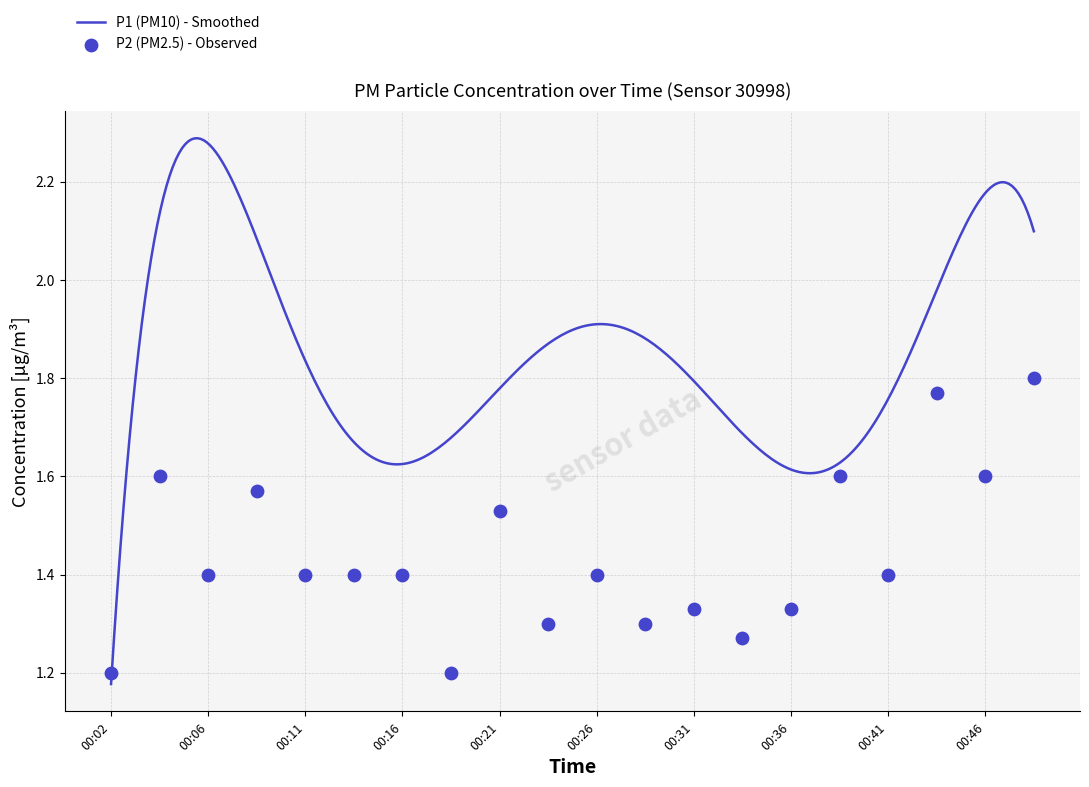

Between 00:41 and 00:26, which is larger?

00:41